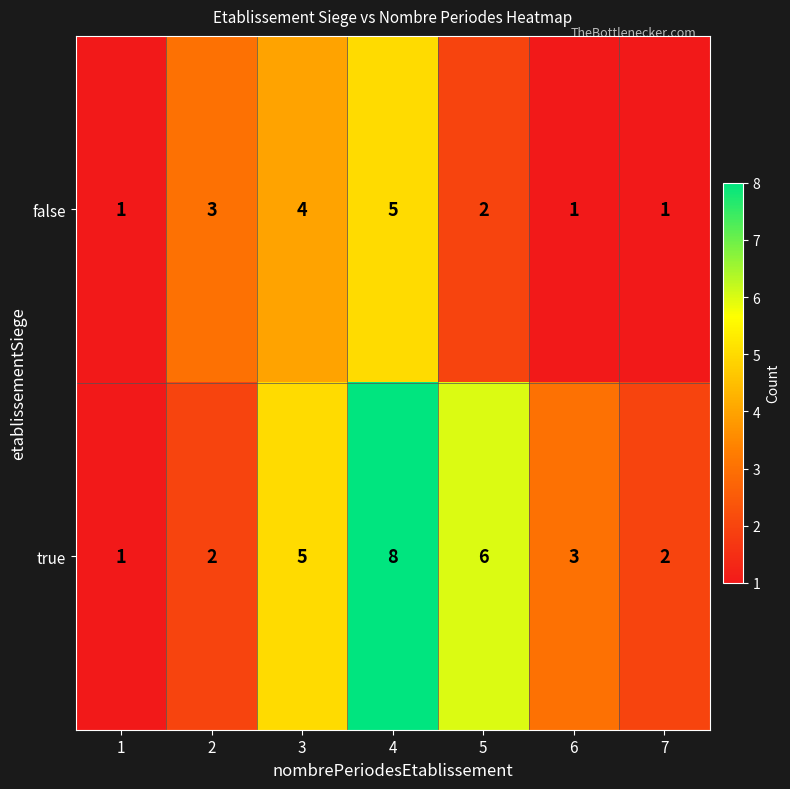

Reading left to right, what are all the values shown in this chart?

false: 1	3	4	5	2	1	1
true: 1	2	5	8	6	3	2